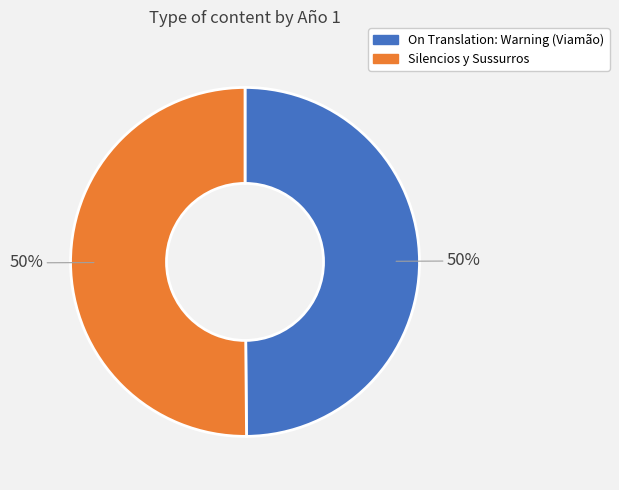

To the nearest percent, what is the combined percentage of Silencios y Sussurros and On Translation: Warning (Viamão)?

100%